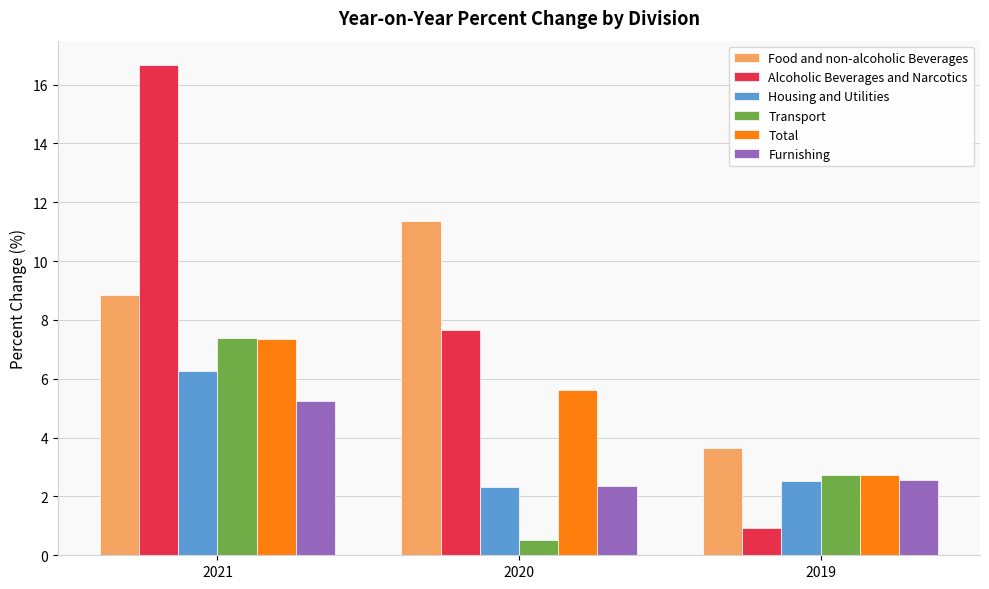

What is the value of the Alcoholic Beverages and Narcotics bar at the 1st from the left?

16.7